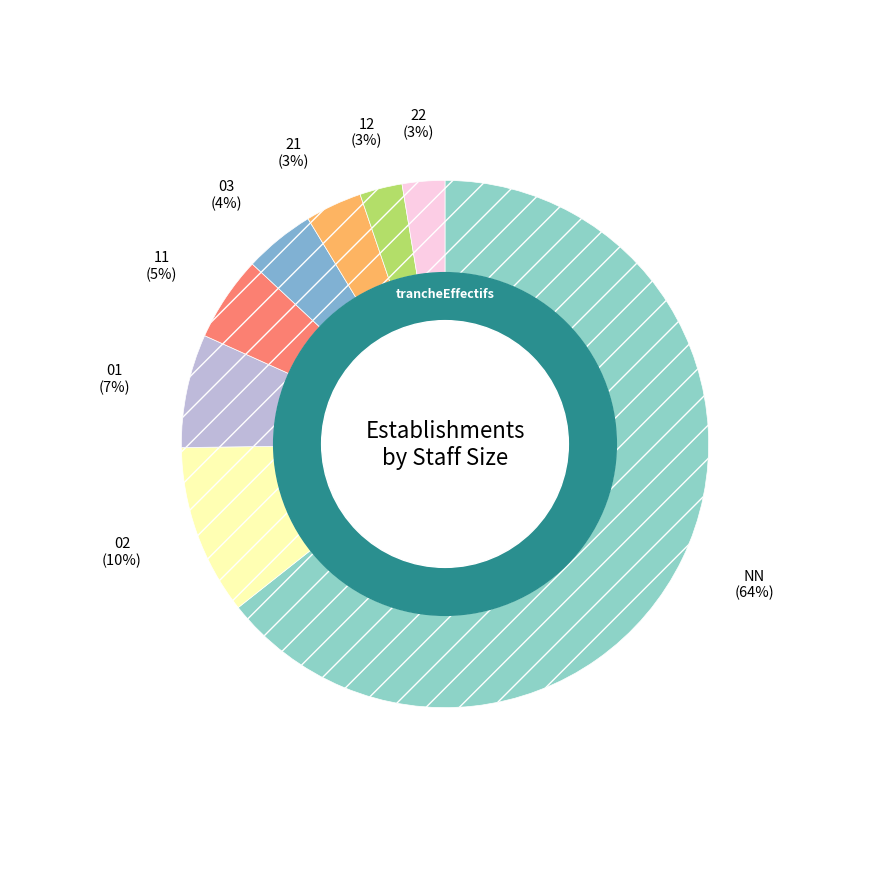

Combined, do 03 and 01 account for over 50%?

No